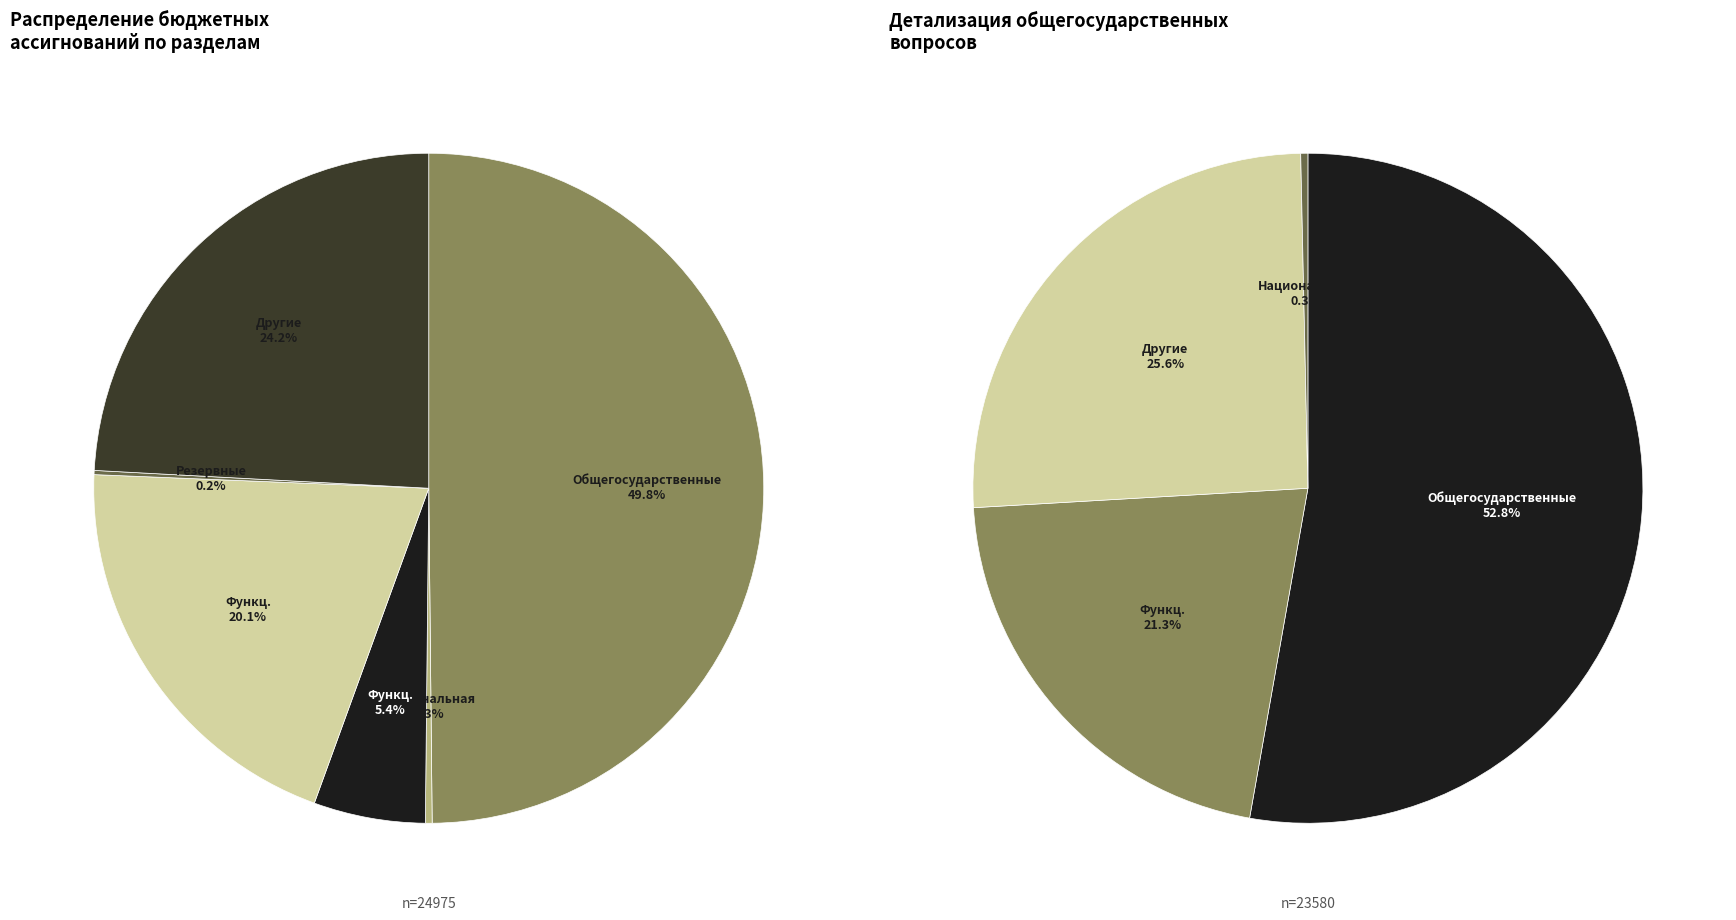

Is there a majority slice in this chart?

No